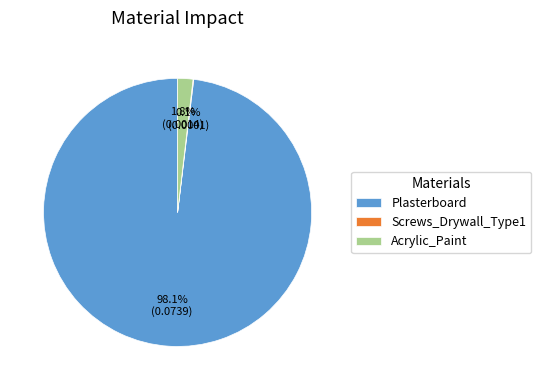

Which category accounts for the majority?

Plasterboard